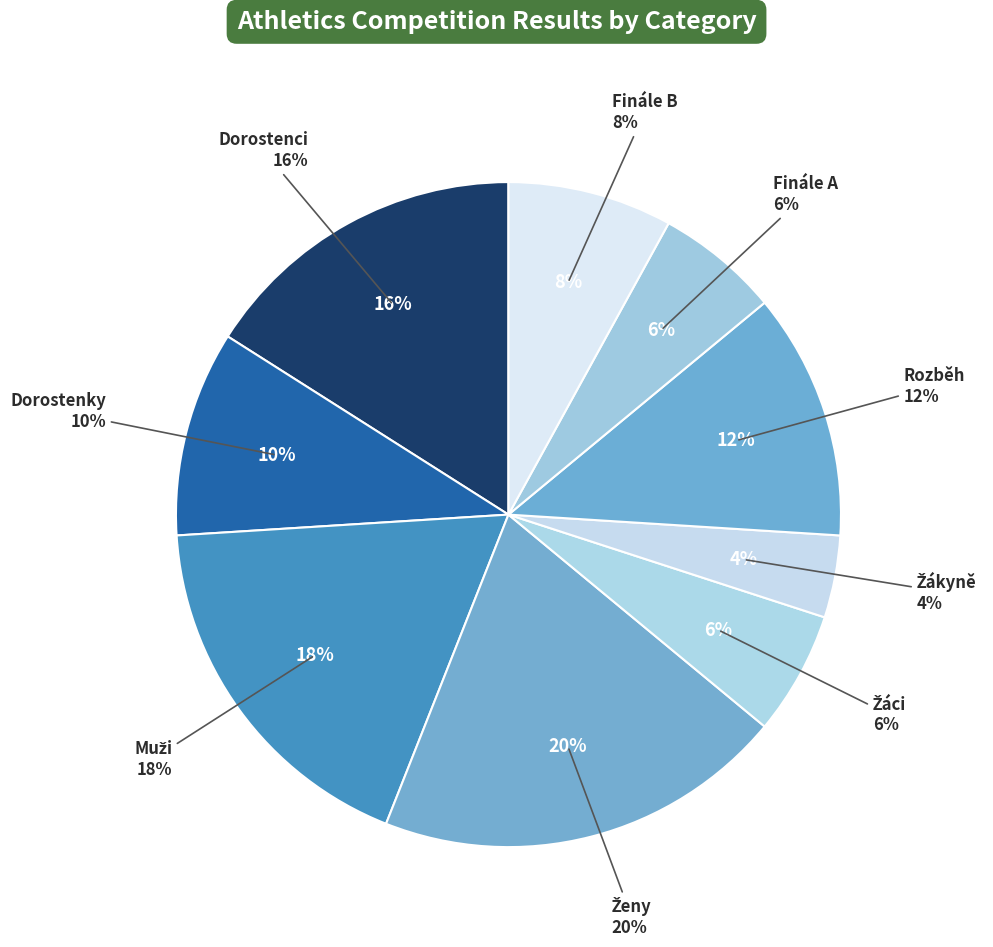

Is there any slice that represents more than half of the pie?

No